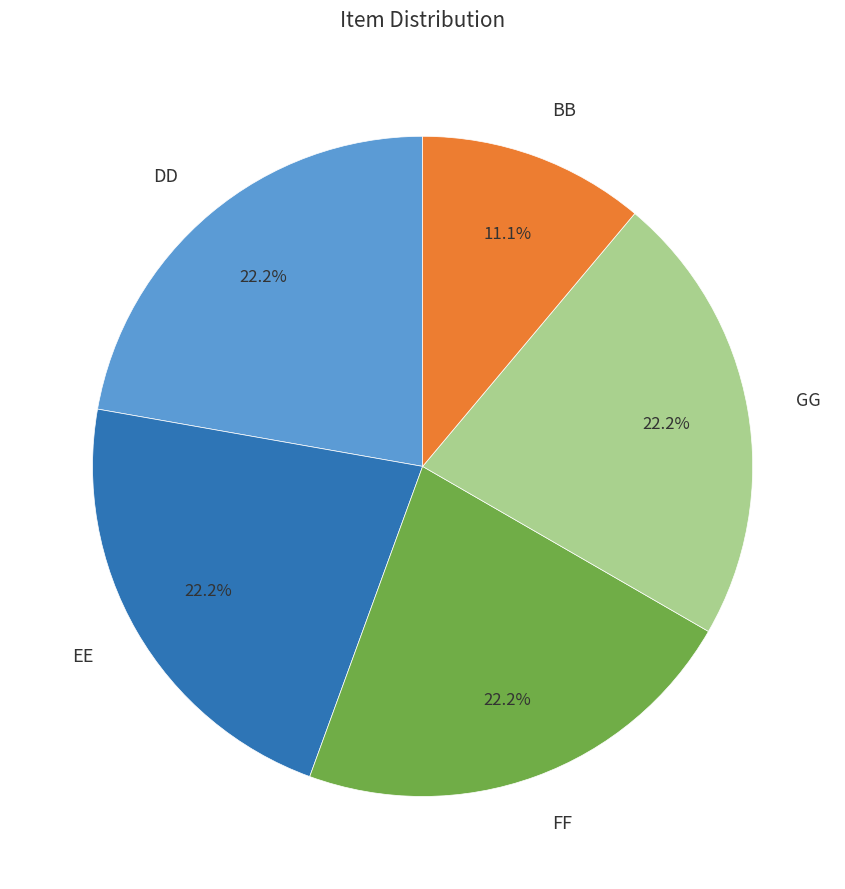

Does BB represent more than half of the total?

No